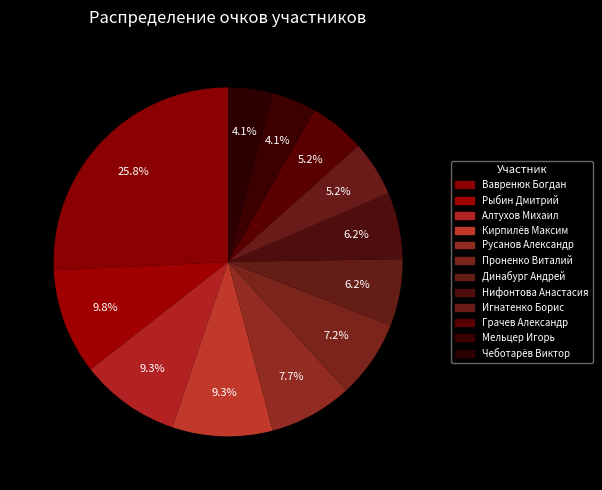

What is the smallest slice in the pie chart?

Мельцер Игорь